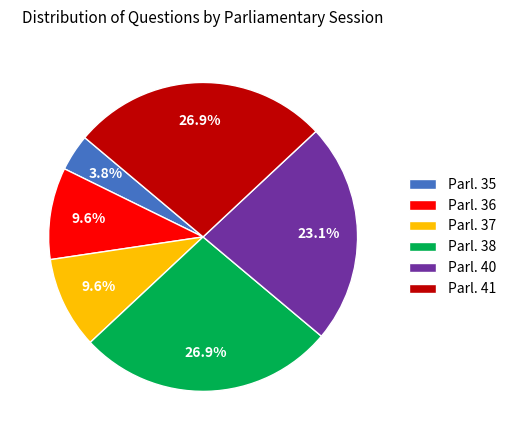

What is the smallest slice in the pie chart?

Parl. 35